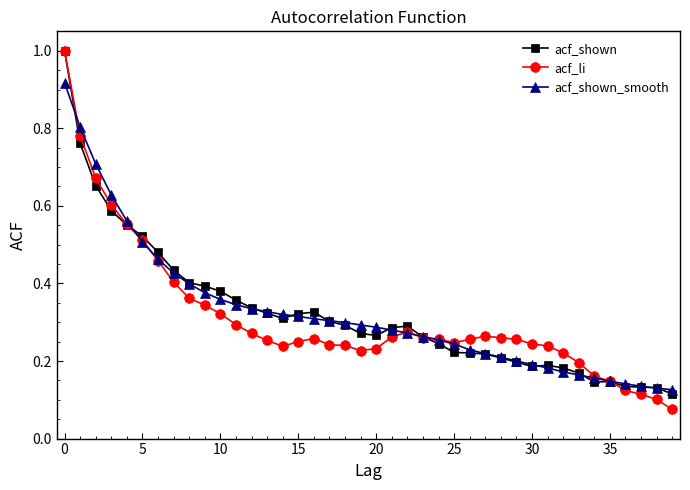

Which series has the largest range (max minus min)?

acf_li